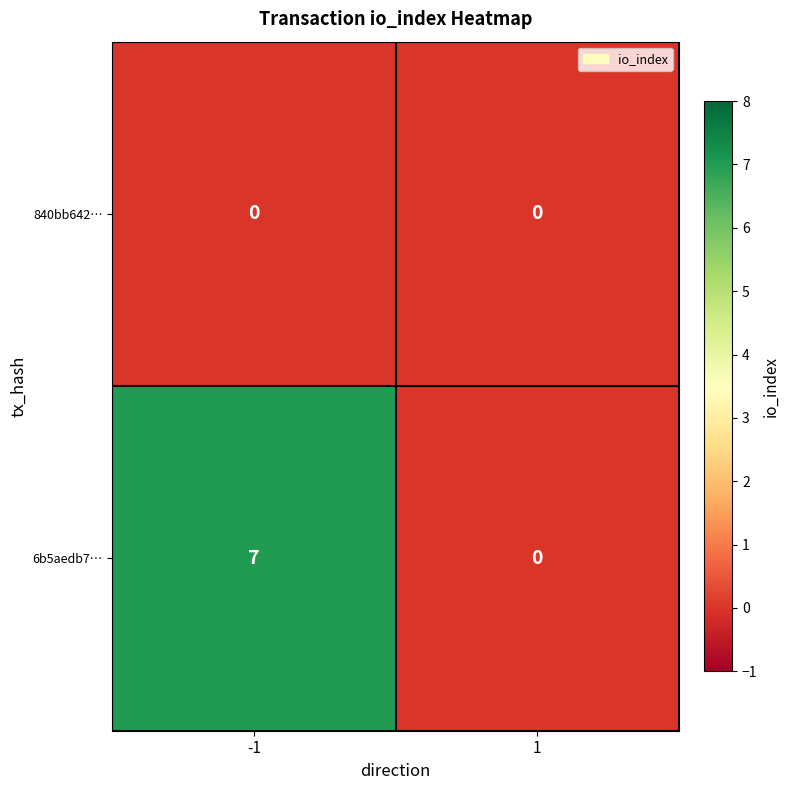

Is it true that 840bb642… equals 0 at -1?

True